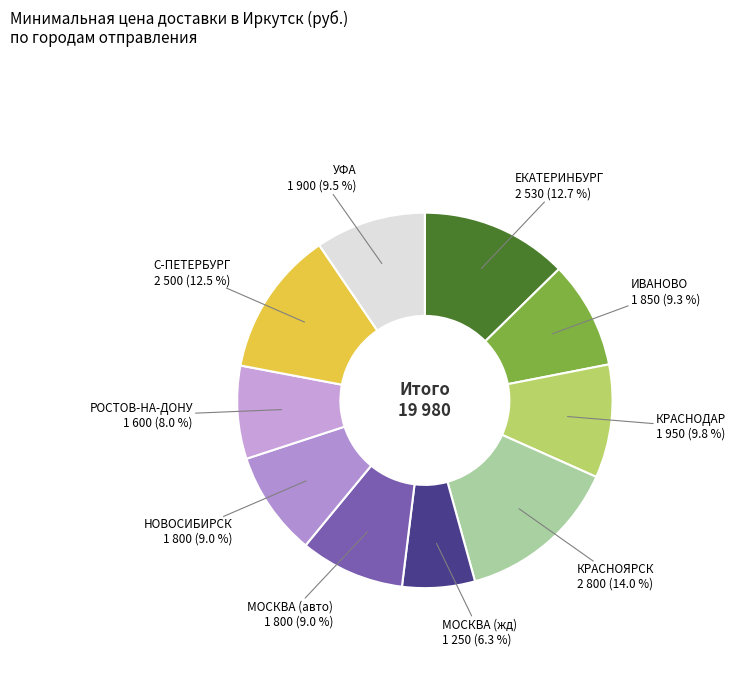

How many slices are in this pie chart?

10